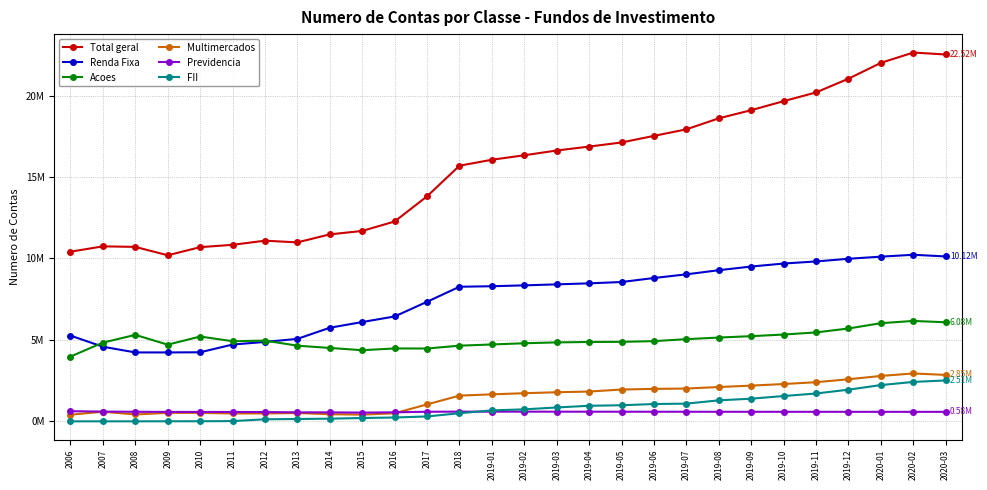

What are all the series names shown in the legend?

Total geral, Renda Fixa, Acoes, Multimercados, Previdencia, FII